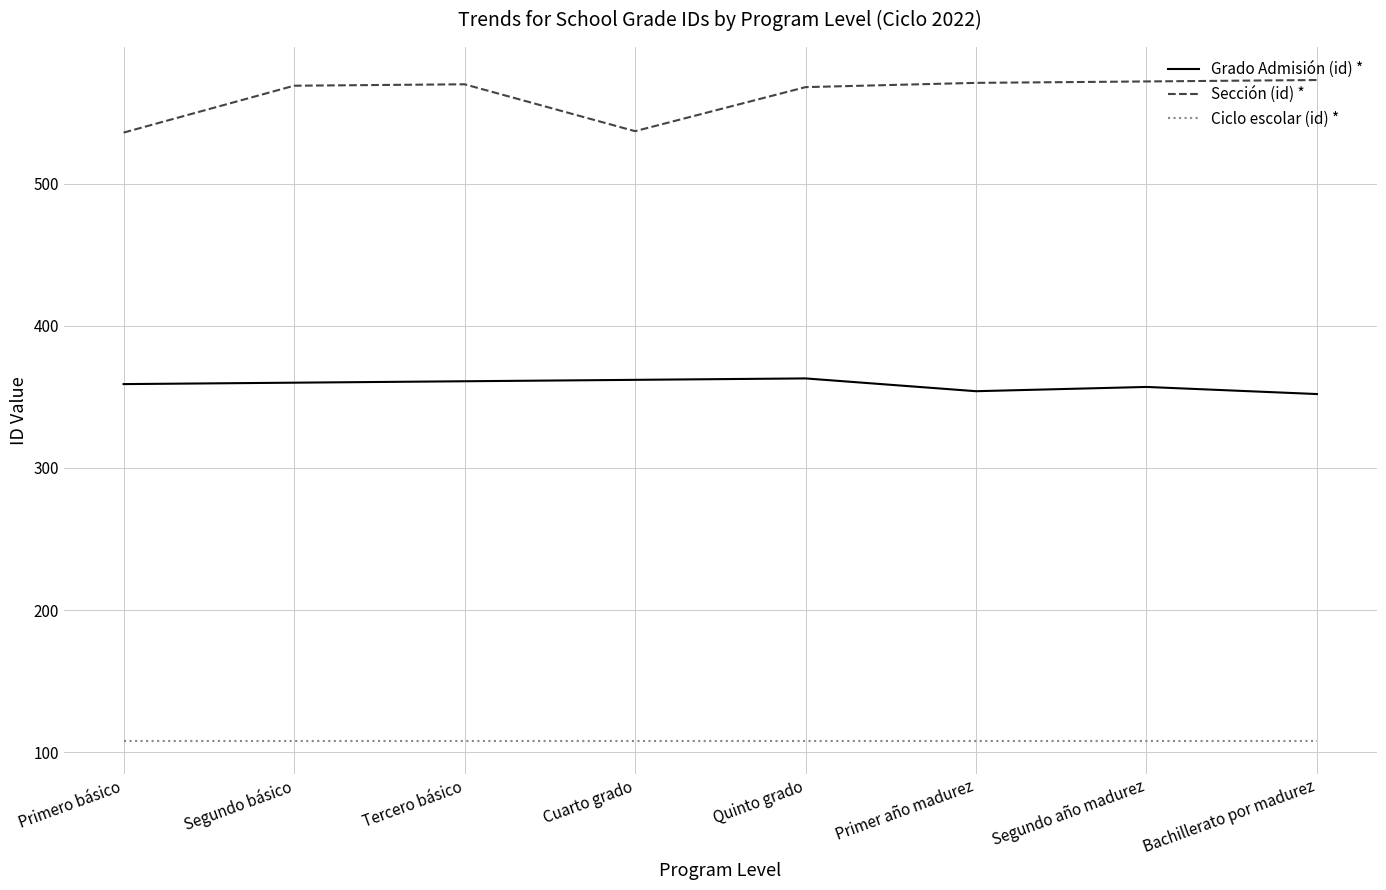

What is the total value across all series at Bachillerato por madurez?

1033